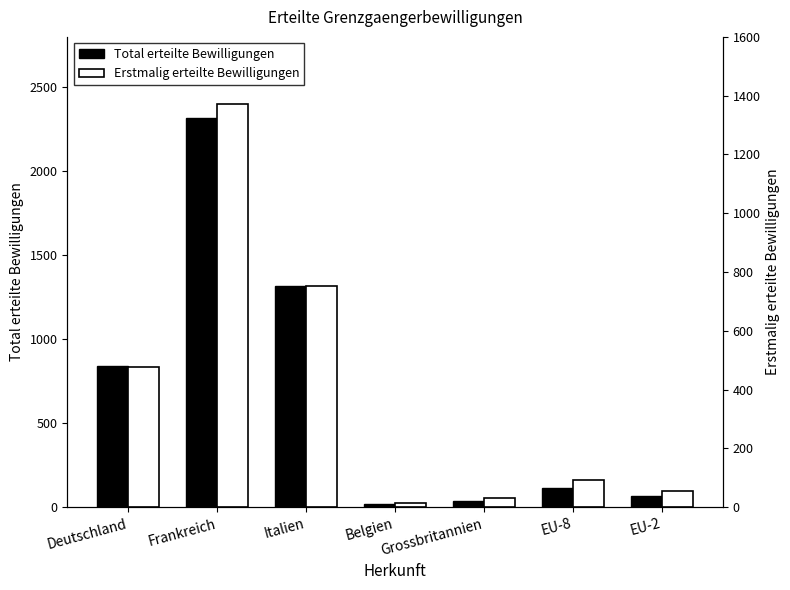

What is the value of the Total erteilte Bewilligungen bar at the 5th from the left?

39